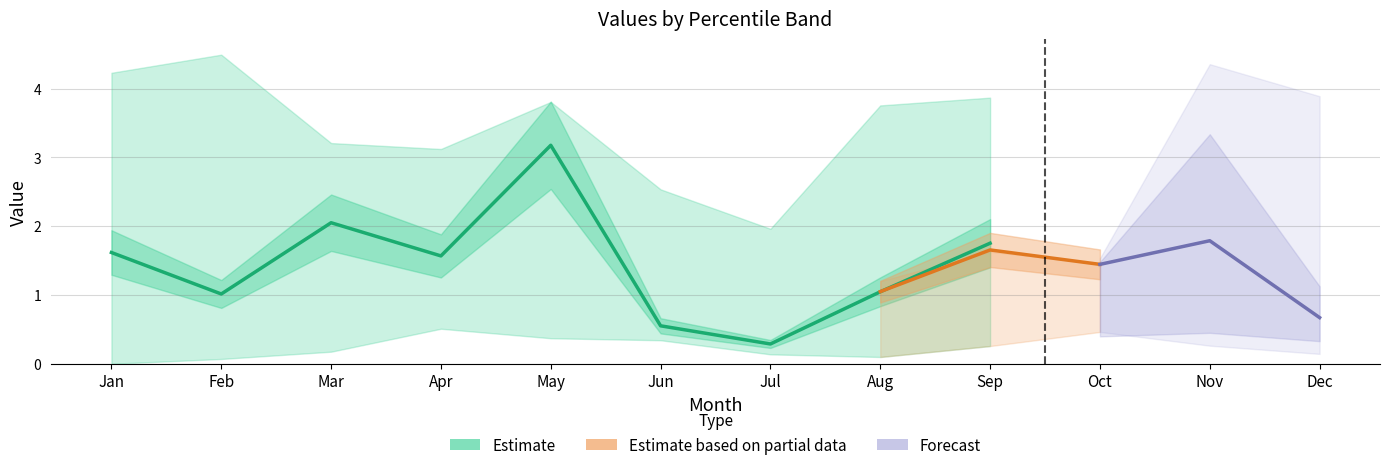

True or false: pct75 has more than 0 points higher than both neighbors.

True